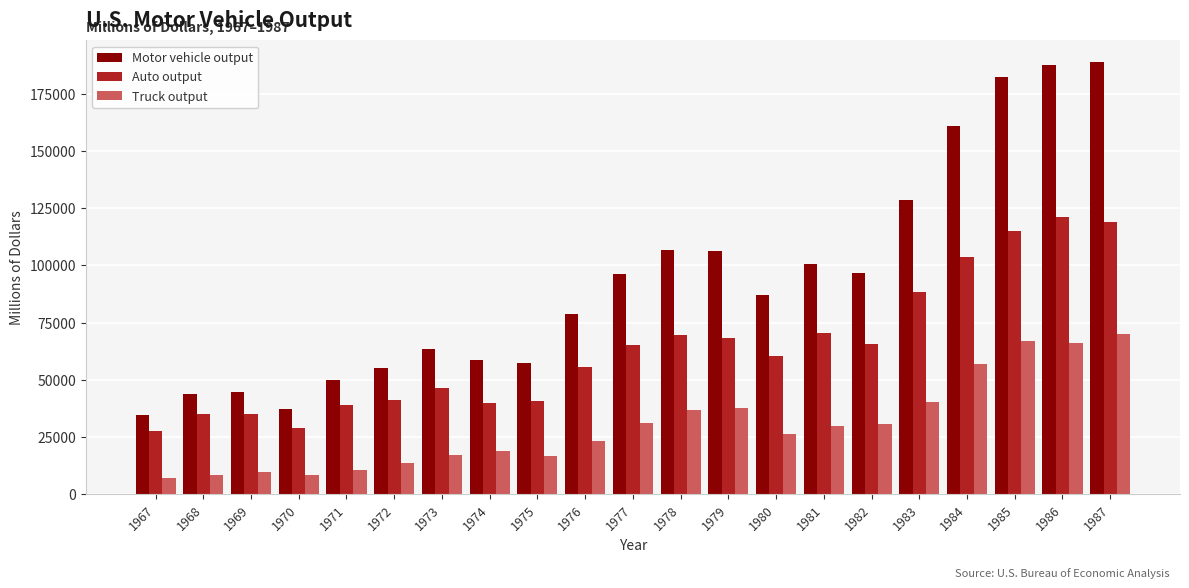

Read the Truck output value at 1967.

6988